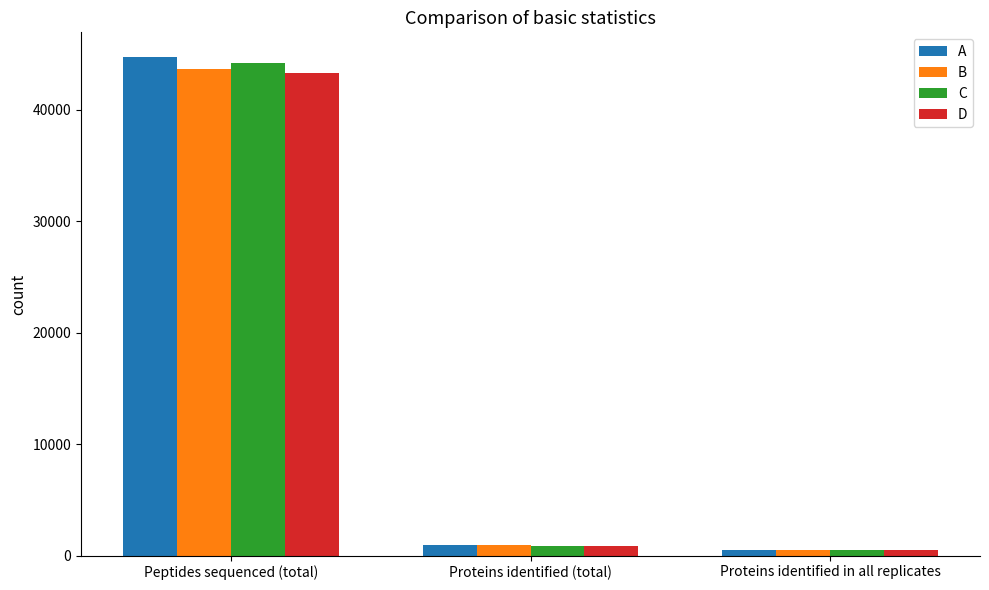

Which series has the largest range (max minus min)?

A